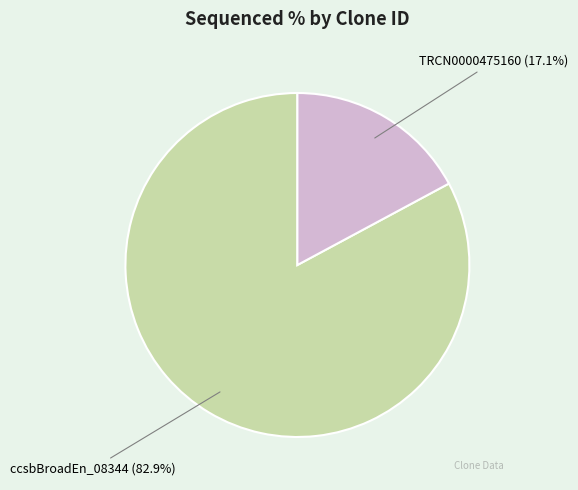

How many slices are in this pie chart?

2